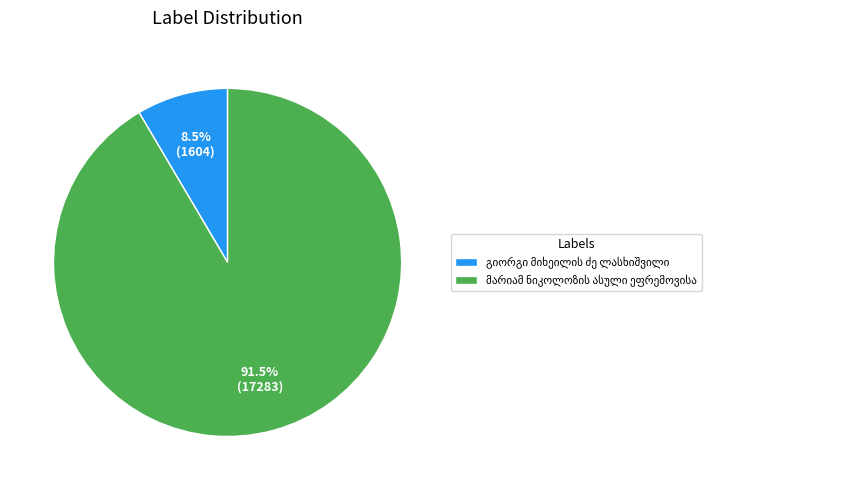

To the nearest percent, what percentage of the pie is გიორგი მიხეილის ძე ლასხიშვილი?

8%